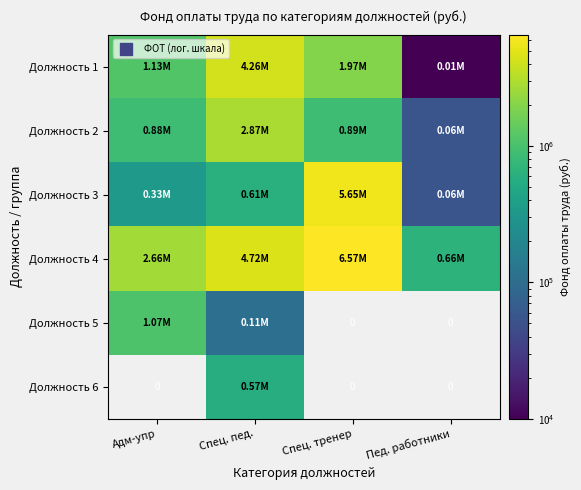

Which series changed the most between Спец. пед. and Спец. тренер?

Должность 3